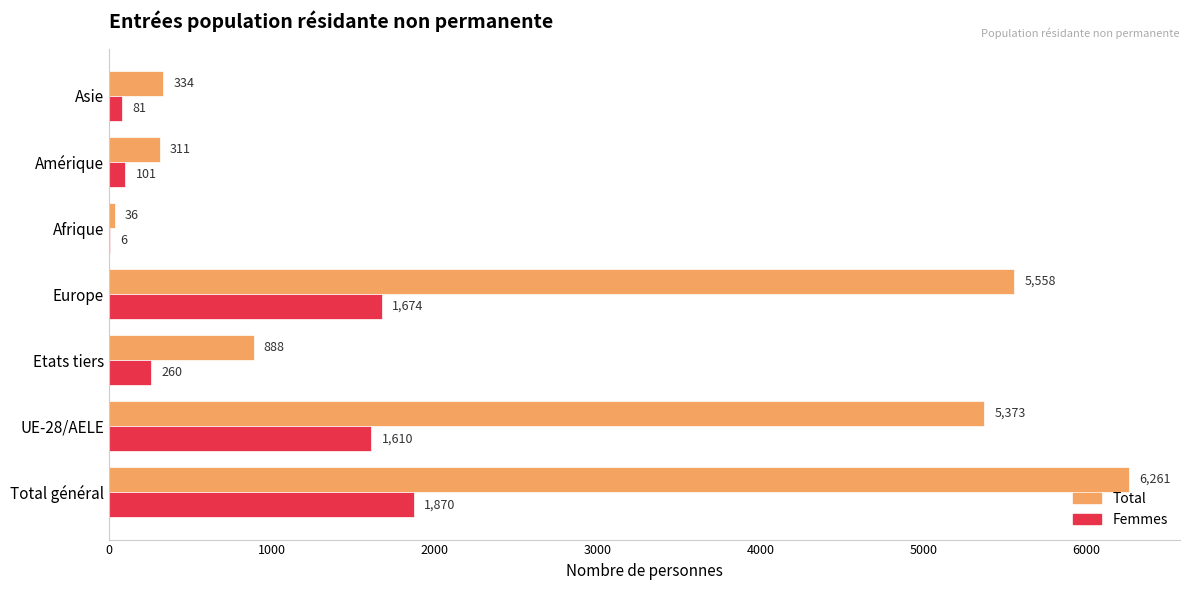

Is the value of Total at Etats tiers greater than the value of Femmes at Afrique?

Yes